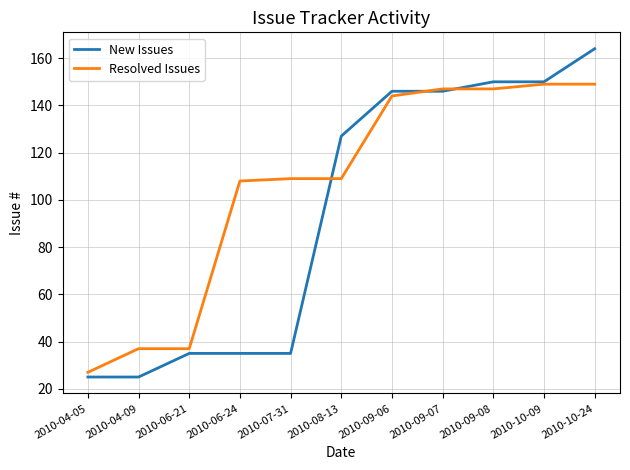

Is it true that New Issues equals 35 at 2010-06-24?

True